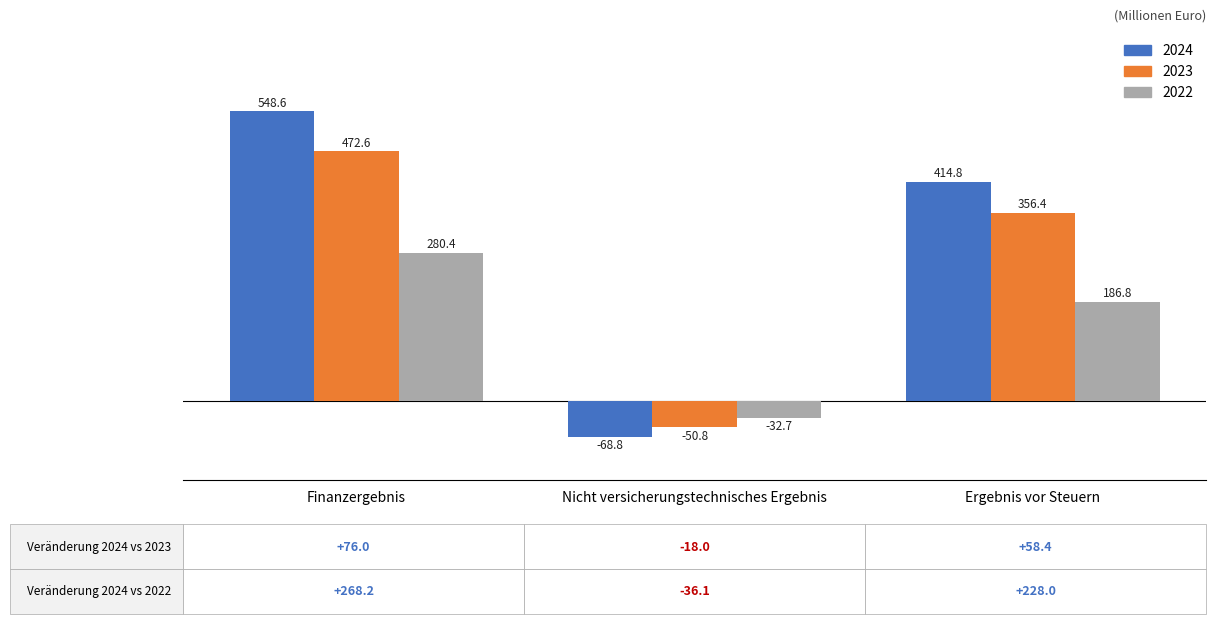

At how many categories does at least one series exceed 231?

2